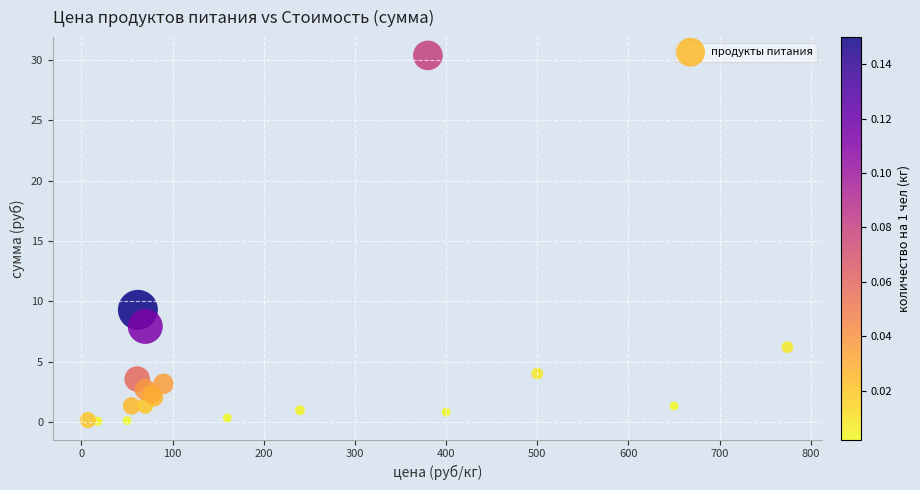

What Y value in the scatter plot is closest to 15?

9.3